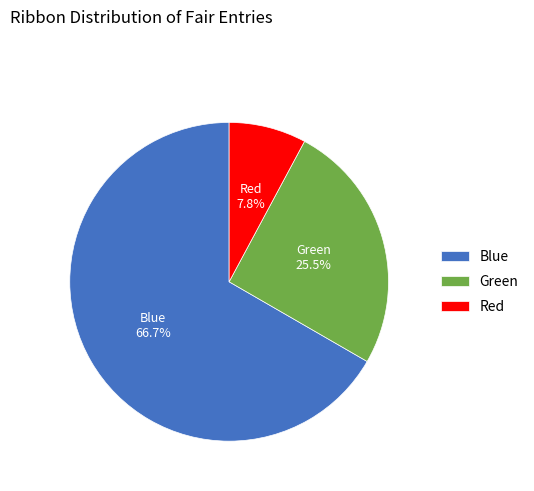

How many slices are in this pie chart?

3